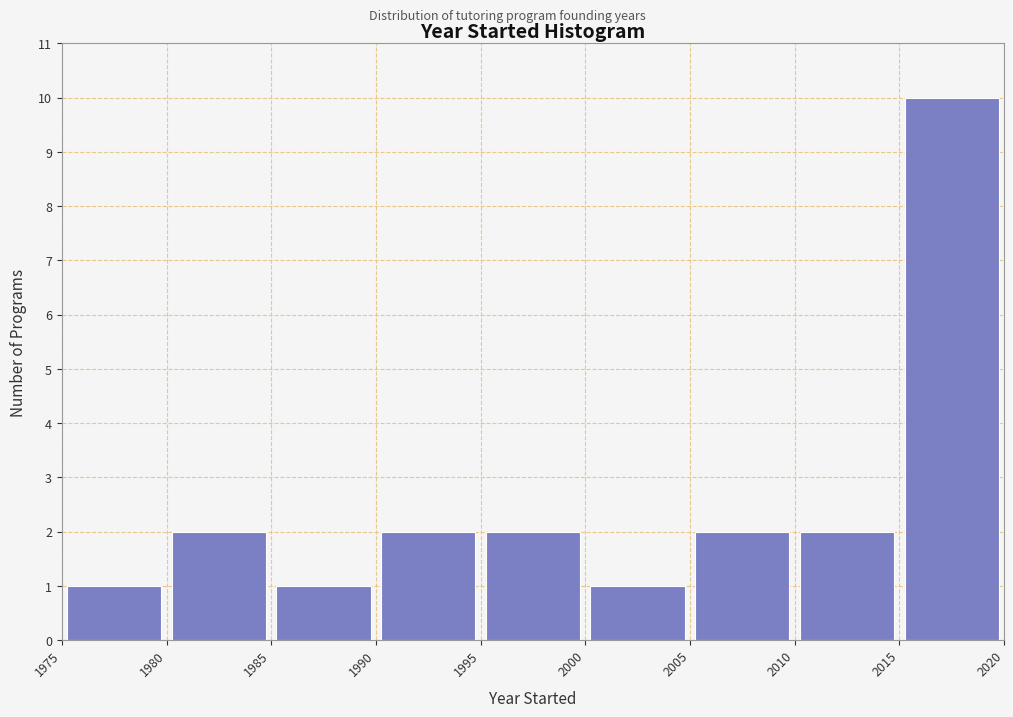

Reading left to right, transcribe this chart: for each bar, give the range it covers on the x-axis and its height. The values are not printed on the chart, so give them approximately, as read against the axis.

1975 to 1980: 1
1980 to 1985: 2
1985 to 1990: 1
1990 to 1995: 2
1995 to 2000: 2
2000 to 2005: 1
2005 to 2010: 2
2010 to 2015: 2
2015 to 2020: 10